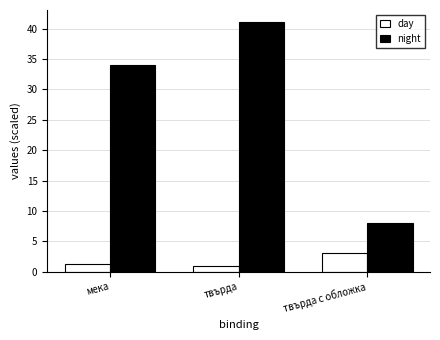

Count the number of categories in the chart.

3